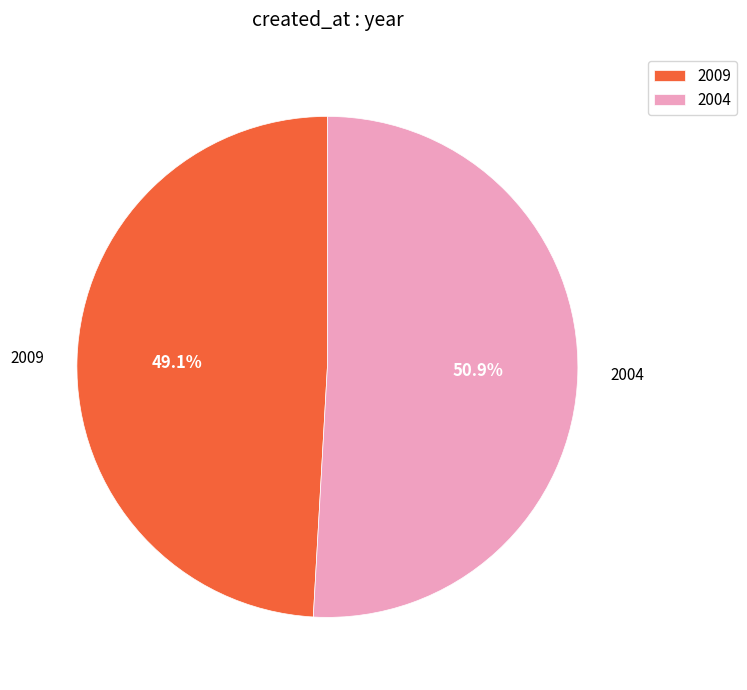

Approximately how many times larger is the value at 2009 compared to 2004?

1.0